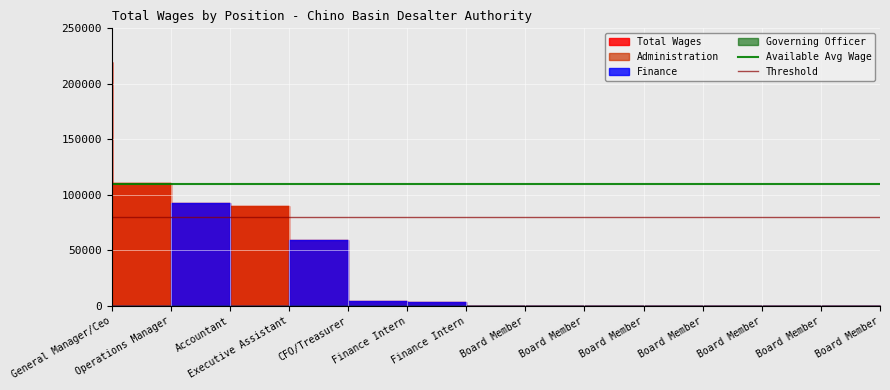

Which category has the highest value in the Available Avg Wage series?

General Manager/Ceo